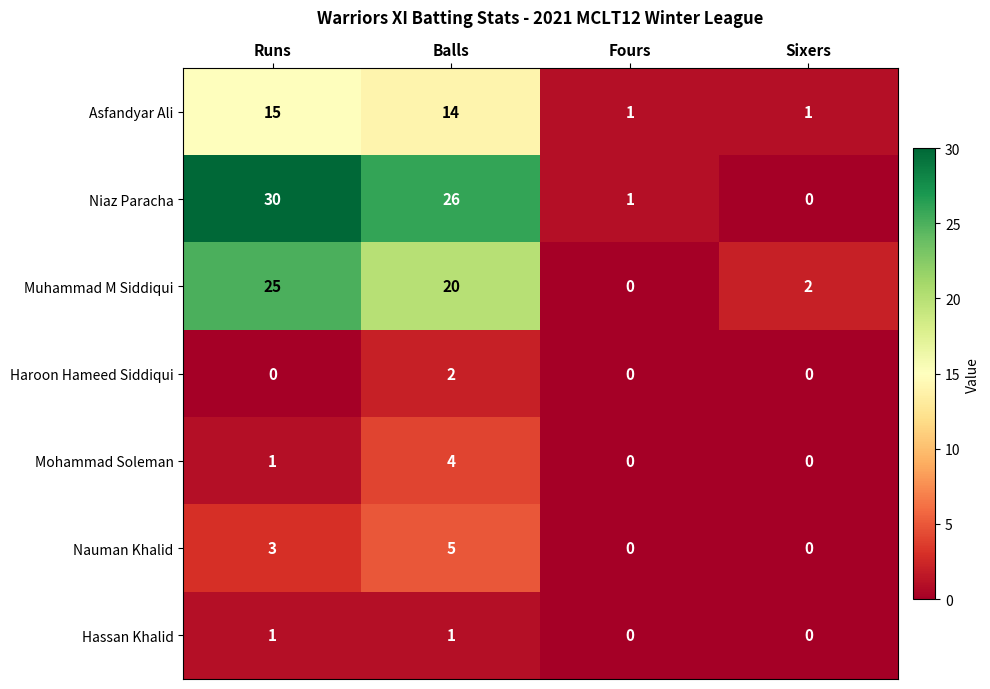

Reading left to right, what are all the values shown in this chart?

Asfandyar Ali: 15	14	1	1
Niaz Paracha: 30	26	1	0
Muhammad M Siddiqui: 25	20	0	2
Haroon Hameed Siddiqui: 0	2	0	0
Mohammad Soleman: 1	4	0	0
Nauman Khalid: 3	5	0	0
Hassan Khalid: 1	1	0	0